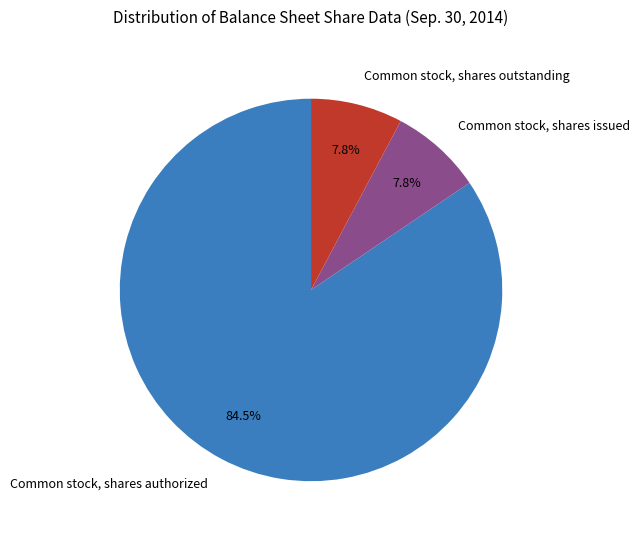

True or false: Common stock, shares authorized accounts for 94% of the total.

False